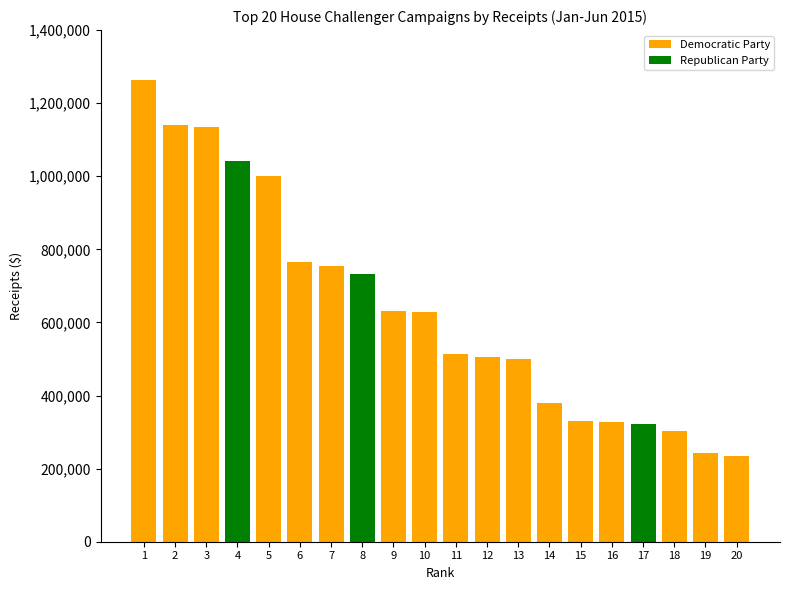

Which series has the largest range (max minus min)?

Democratic Party